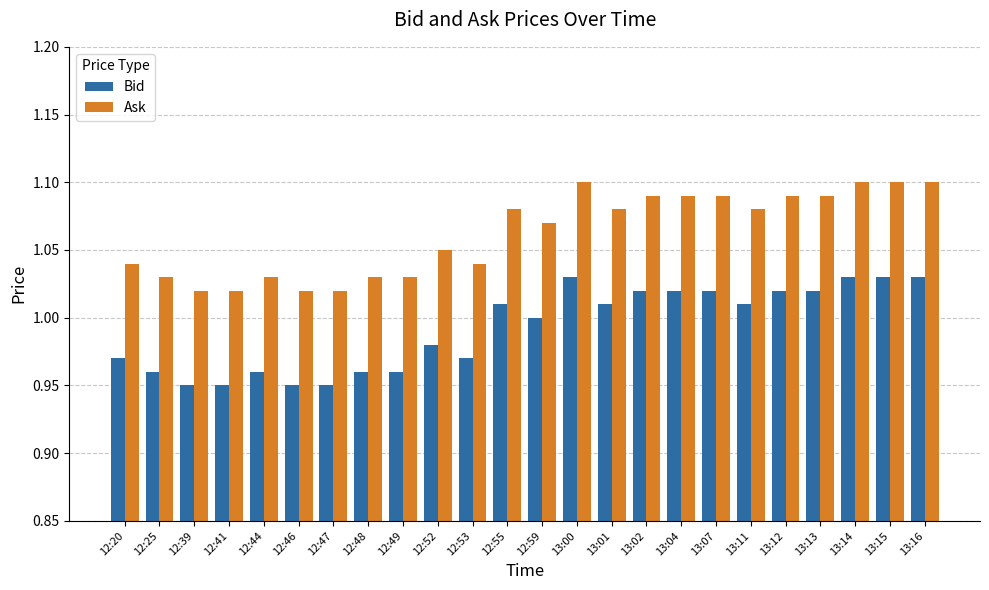

How many data points does each series have?

24